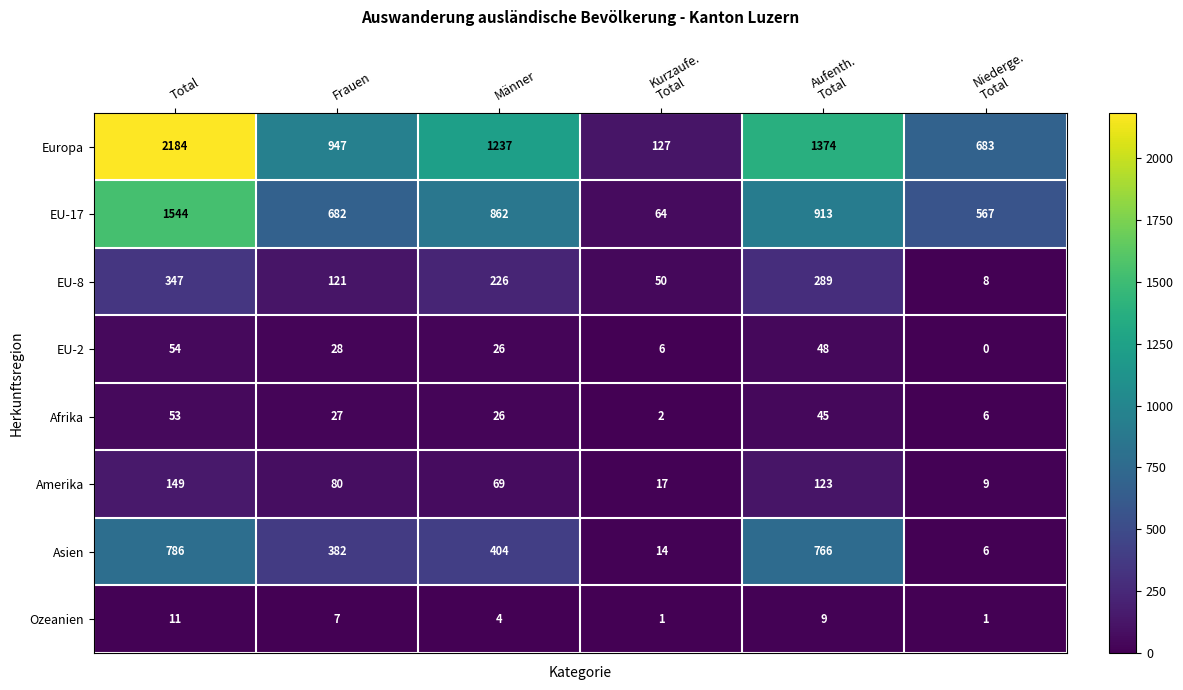

Where does the Asien series first go above 404?

Total